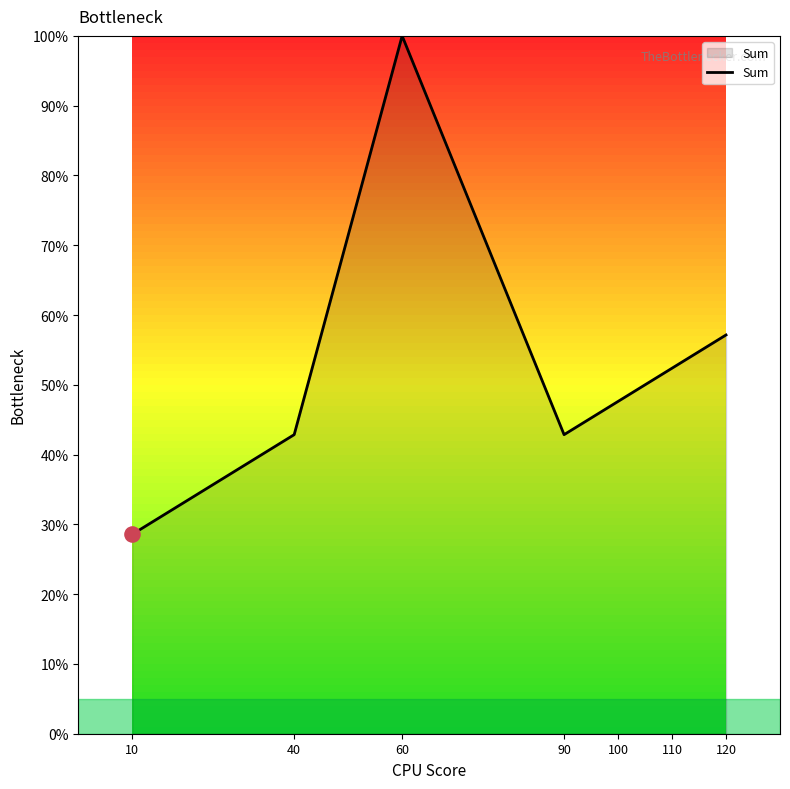

What is the change in value from 90 to 100?

+4.8